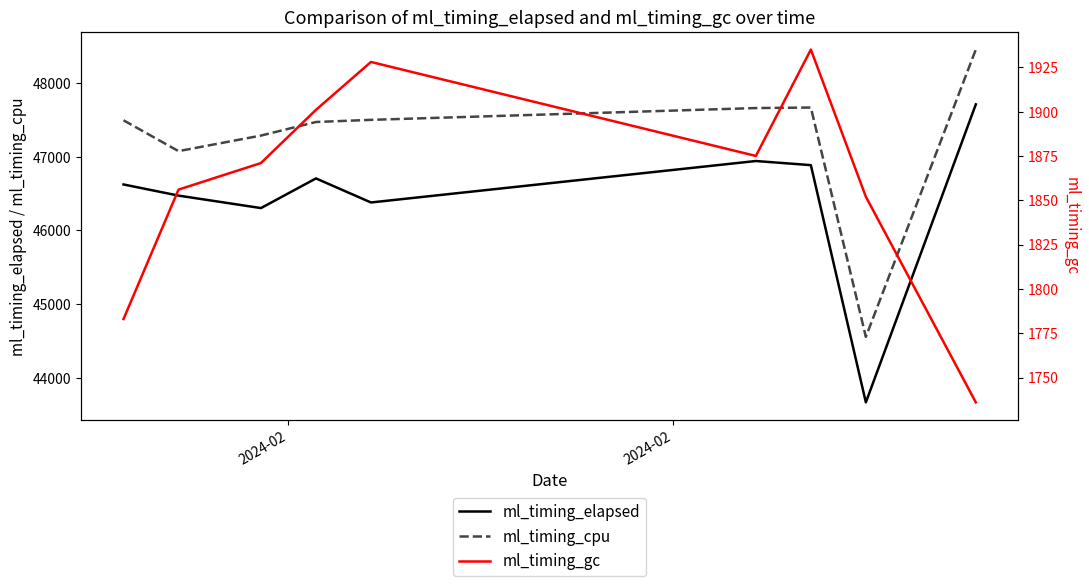

True or false: ml_timing_cpu and ml_timing_gc cross at least once.

False